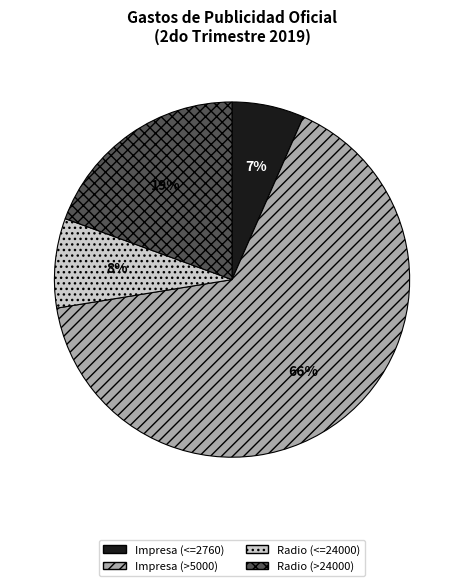

What percentage is the Radio (>24000) slice, to the nearest percent?

19%